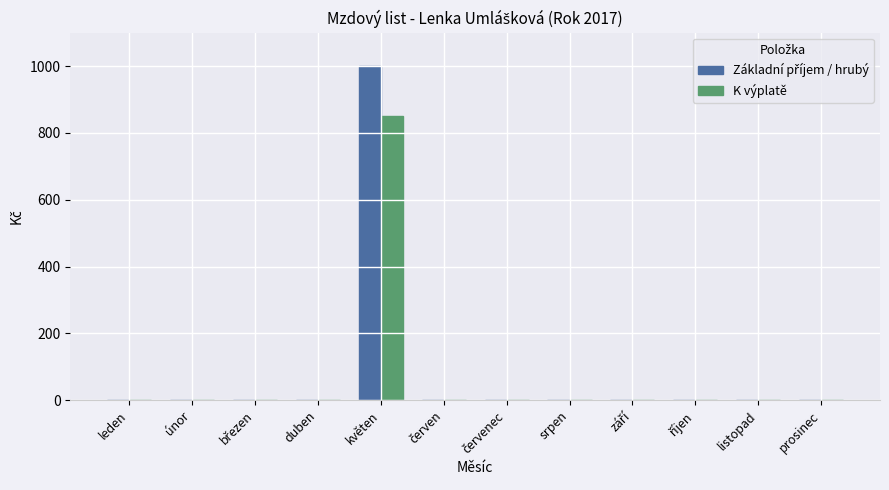

At which label does K výplatě reach its peak?

květen